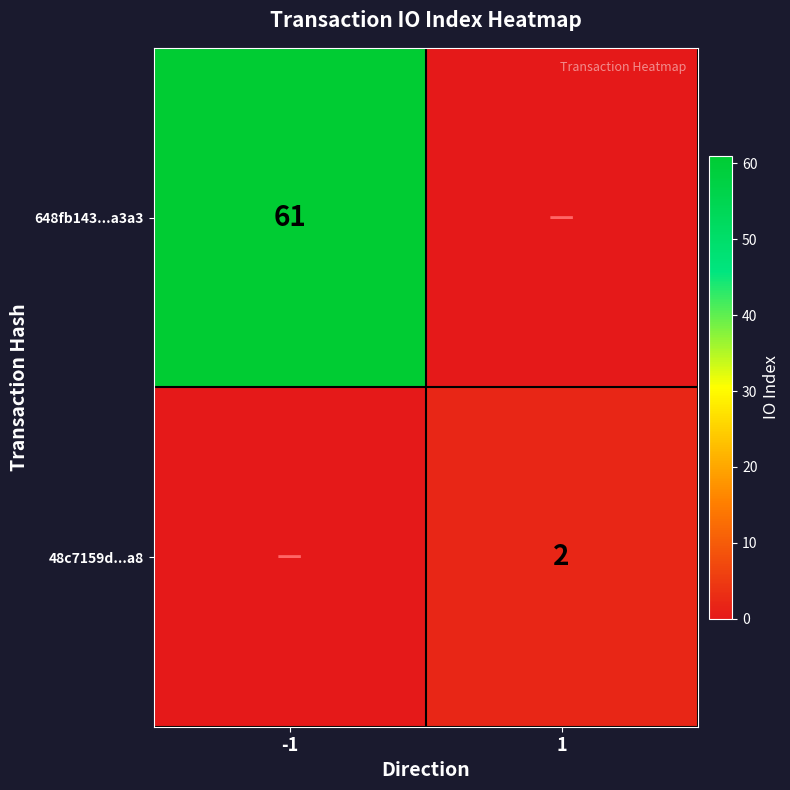

The value of 48c7159d...a8 at 1 is 1. True or false?

False